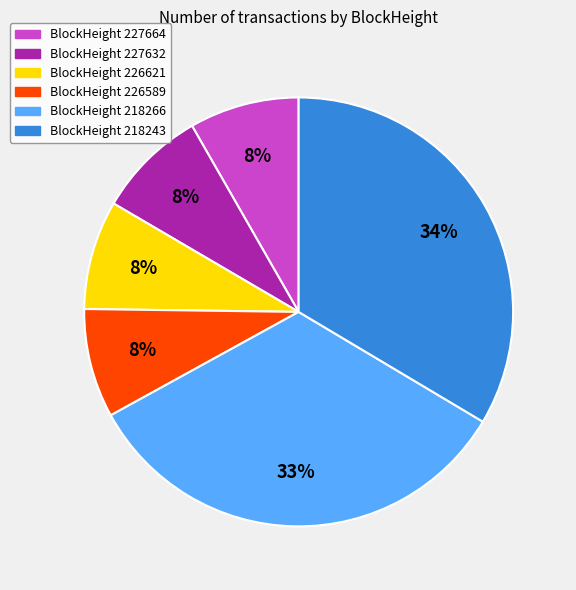

Is there a majority slice in this chart?

No